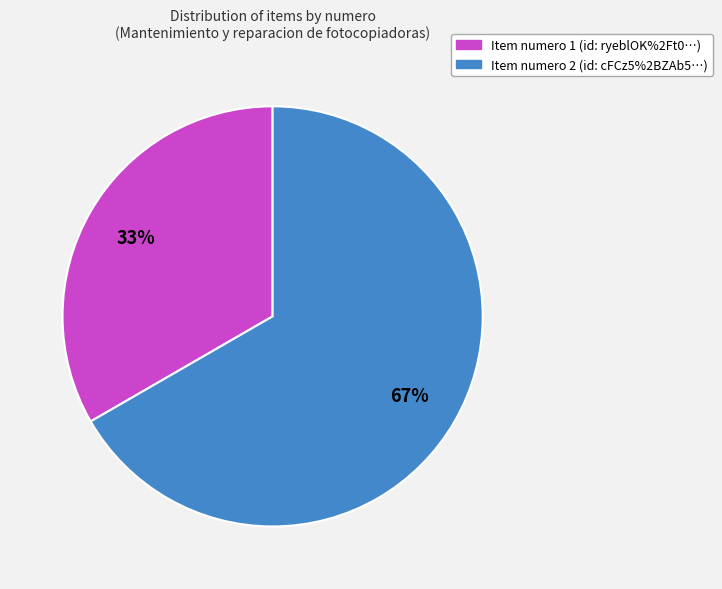

To the nearest percent, what is the average slice percentage?

50%